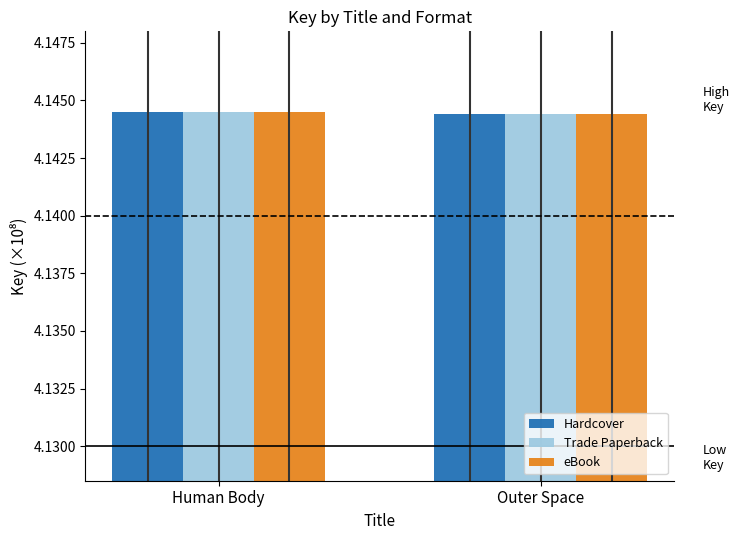

How many groups of bars are there?

2